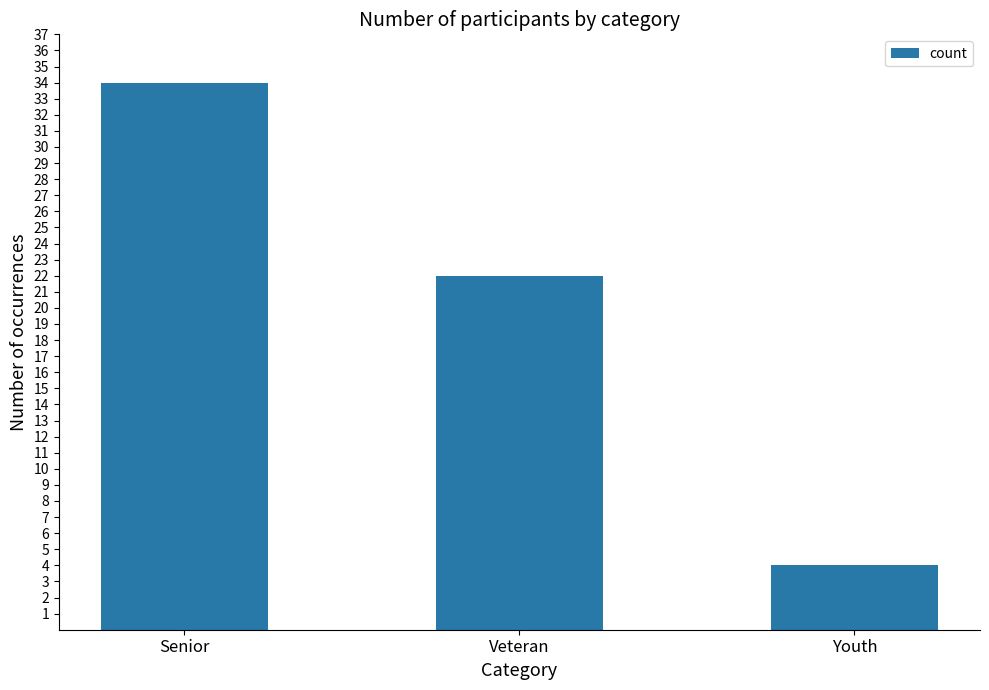

Reading left to right, what are all the values shown in this chart?

Senior=34	Veteran=22	Youth=4